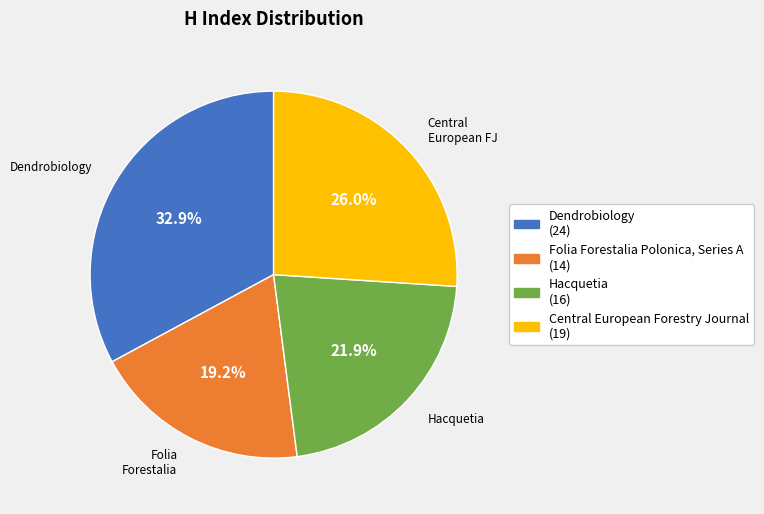

How many segments does this pie chart have?

4